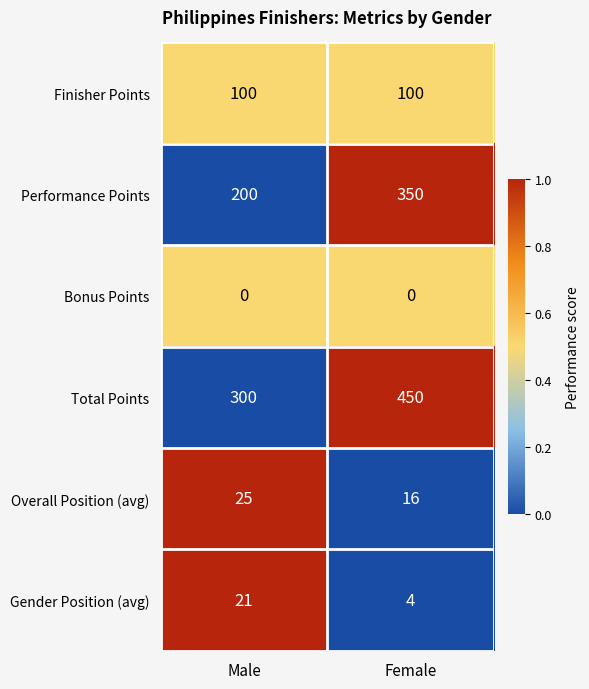

What is the difference between the highest and lowest values at Male?

300